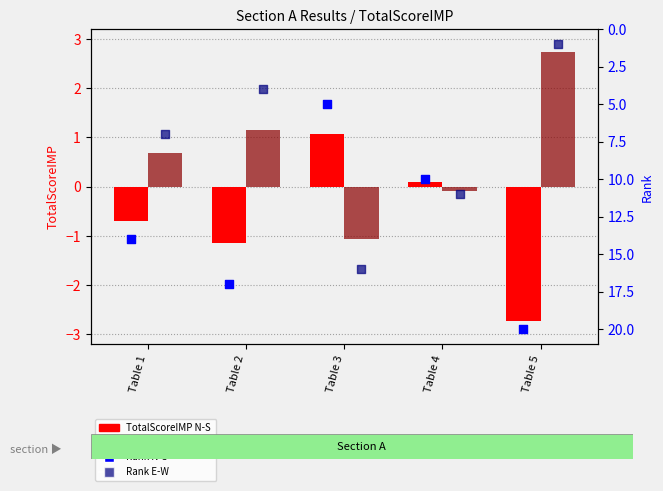

What are all the series names shown in the legend?

TotalScoreIMP N-S, TotalScoreIMP E-W, Rank N-S, Rank E-W